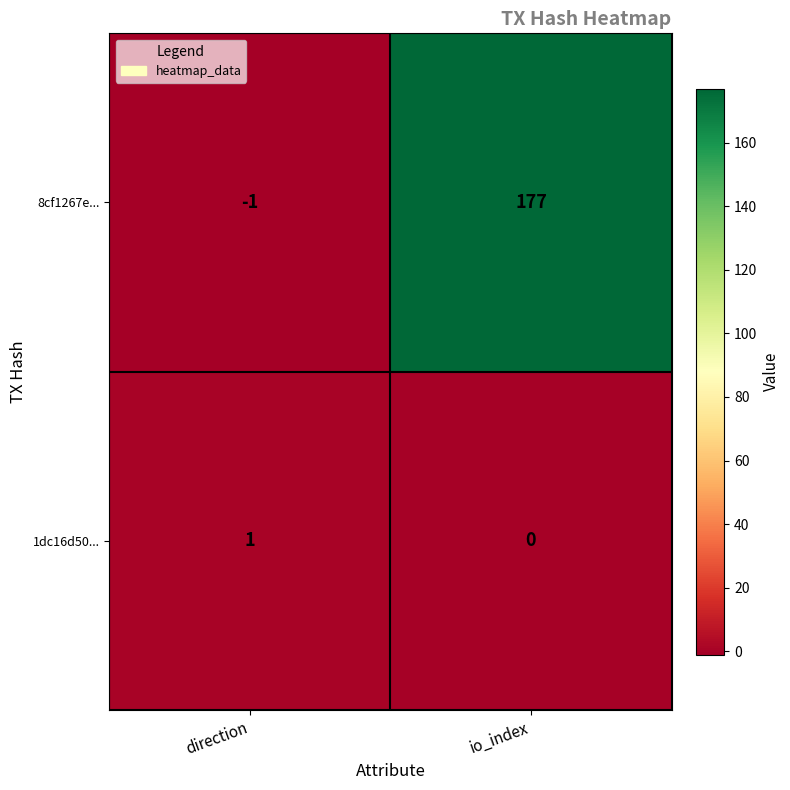

At how many categories does at least one series exceed 153?

1